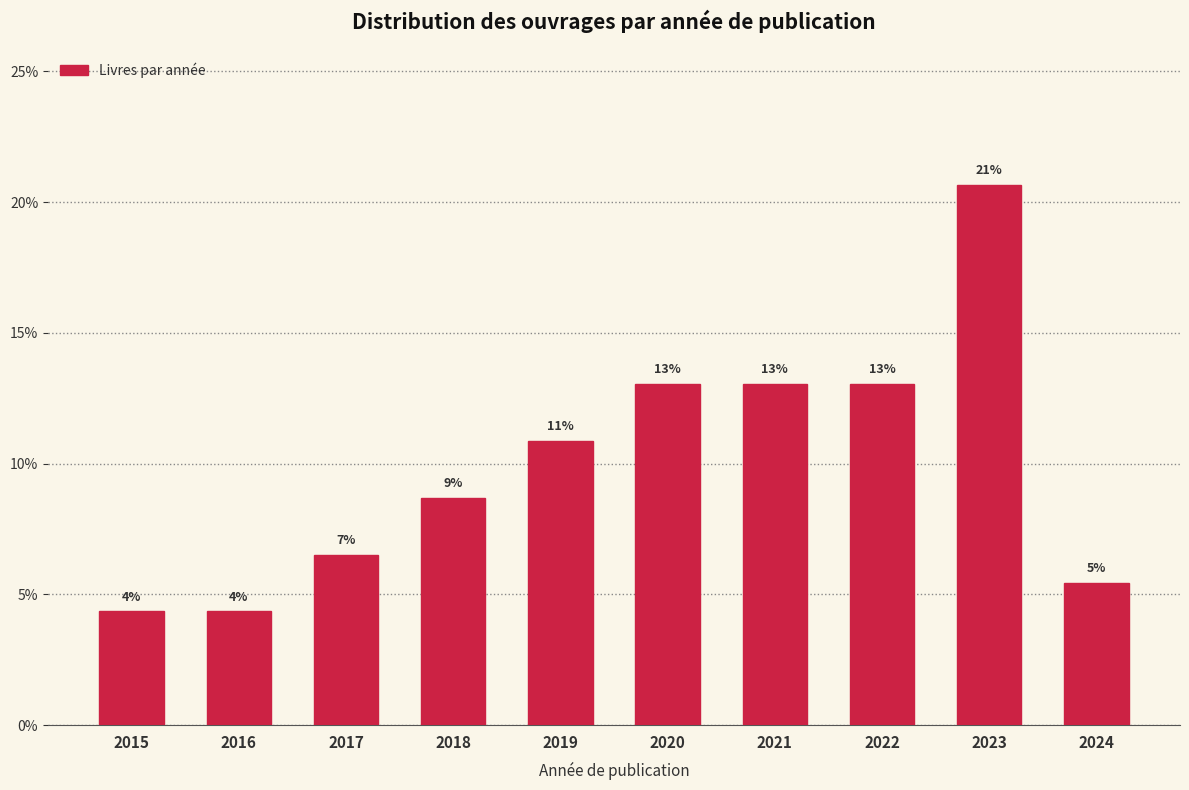

Are the bars horizontal?

No